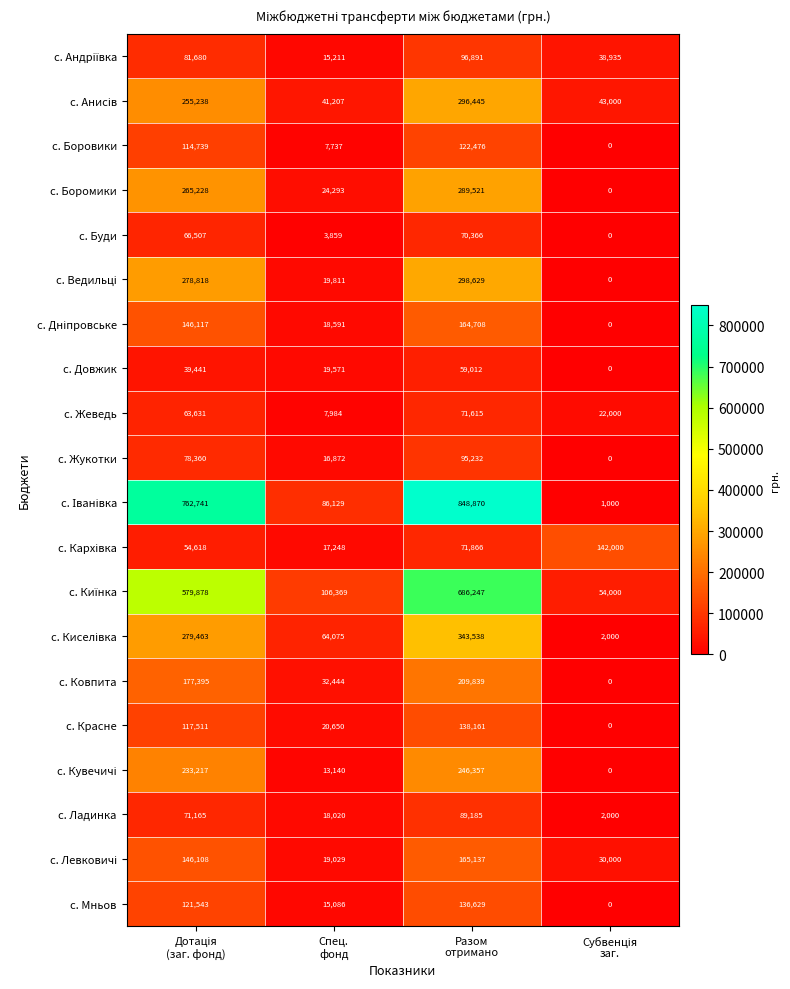

At which category is the sum across all series the highest?

Разом
отримано